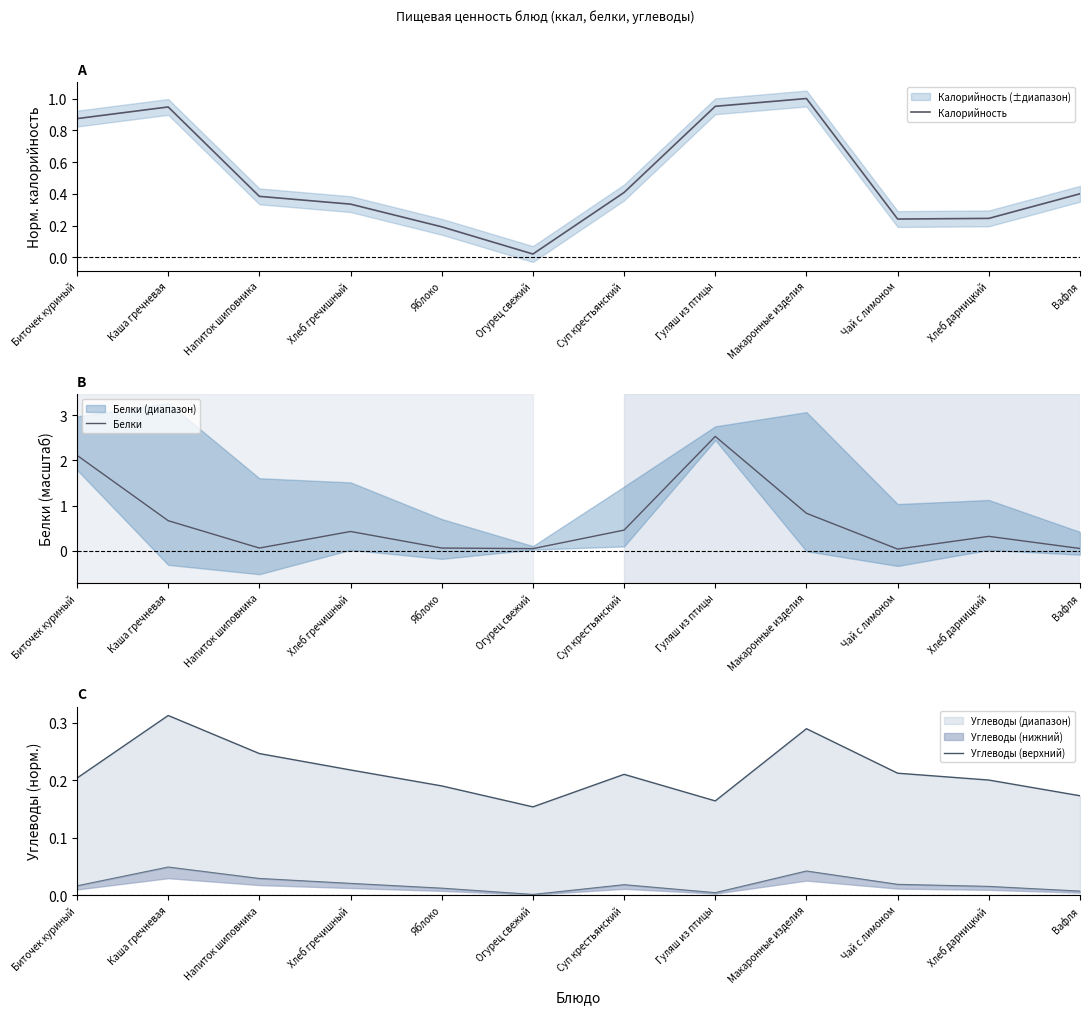

What are all the series names shown in the legend?

Калорийность, Белки, Углеводы (верхний)